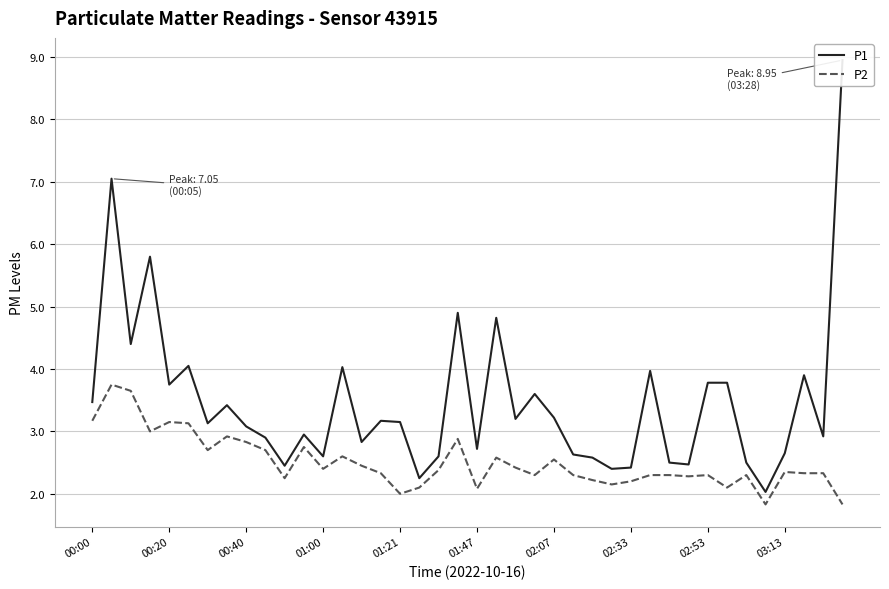

What is the value of the P1 point at the 29th from the left?

2.4